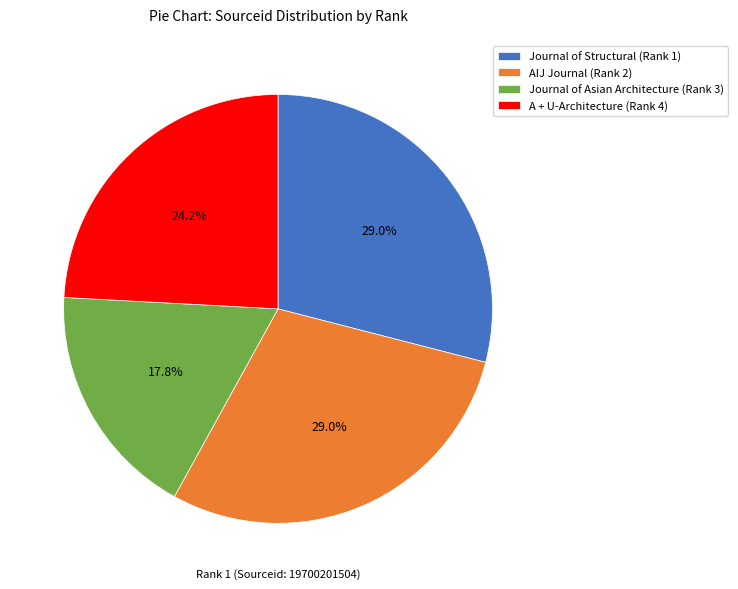

Which slice is the smallest?

Journal of Asian Architecture (Rank 3)